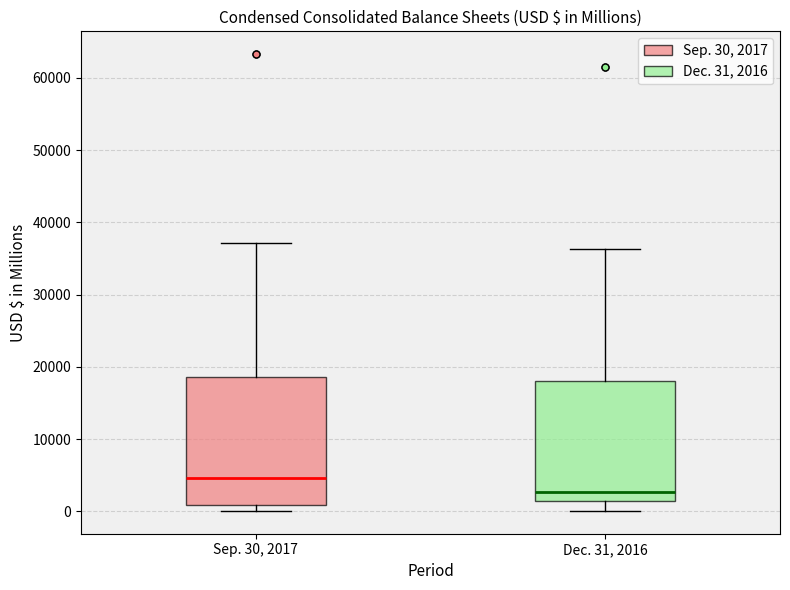

Reading left to right, transcribe this box plot: for each box, give where its median line is, the range the box spans, and where its two whiskers end, as read against the y-axis. The values are not printed on the chart, so give them approximately, as read against the axis.

Sep. 30, 2017: median 5000, box 1000 to 19000, whiskers 0 to 37000
Dec. 31, 2016: median 3000, box 1000 to 18000, whiskers 0 to 36000